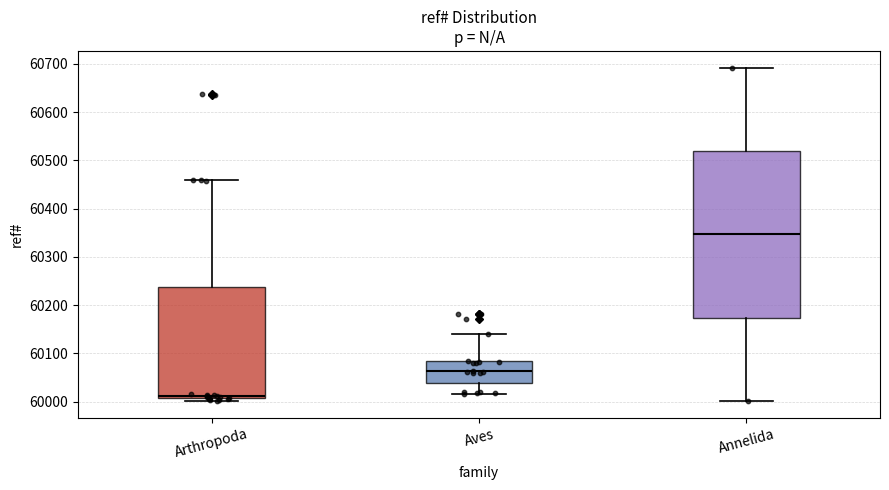

Reading left to right, read every box against the y-axis: the position of its median line, the range the box covers, and the ends of its whiskers. The values are not printed on the chart, so give them approximately, as read against the axis.

Arthropoda: median 60010 (just above the box's lower edge), box 60010 to 60240, whiskers 60000 to 60460
Aves: median 60060, box 60040 to 60080, whiskers 60020 to 60140
Annelida: median 60350, box 60170 to 60520, whiskers 60000 to 60690